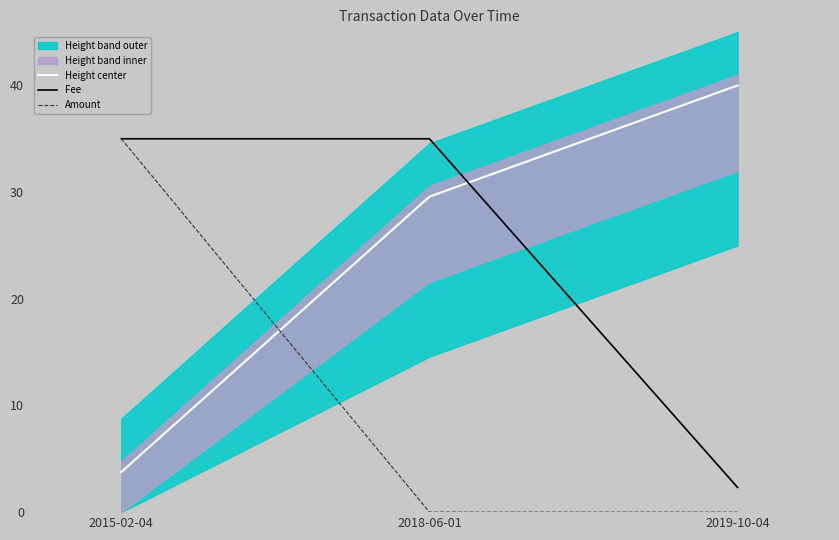

The value of Height center at 2015-02-04 is 2.6. True or false?

False